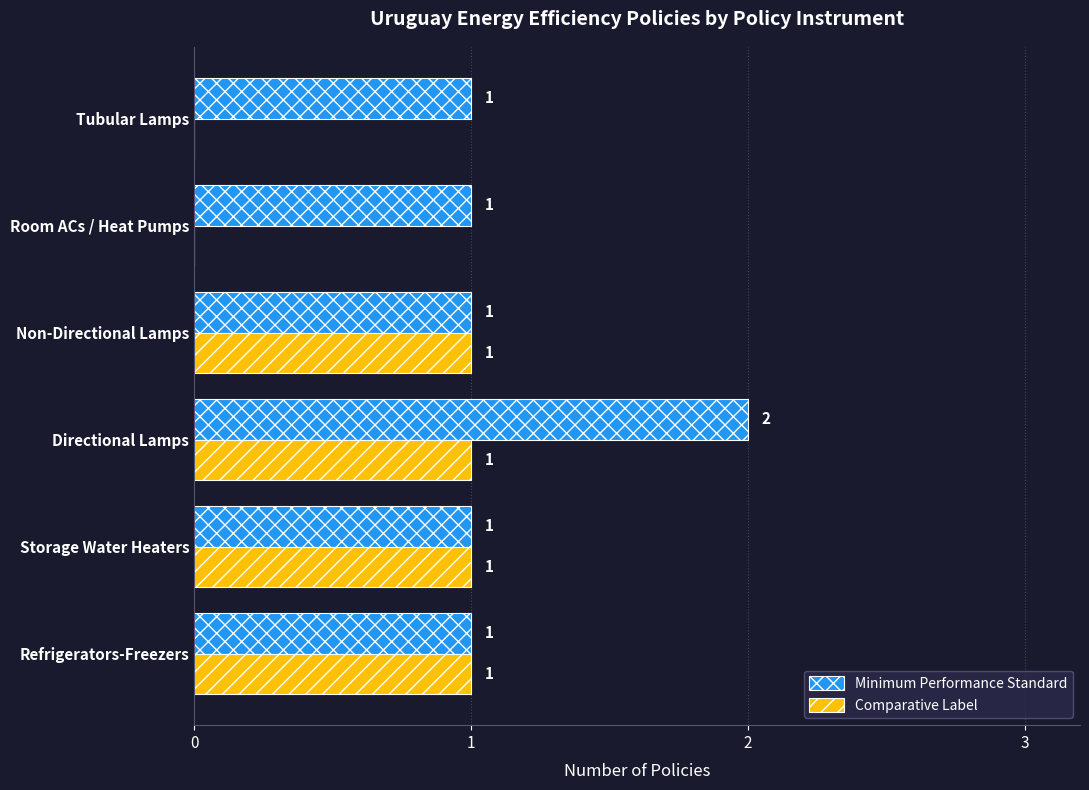

Is it true that Comparative Label equals 1 at Non-Directional Lamps?

True